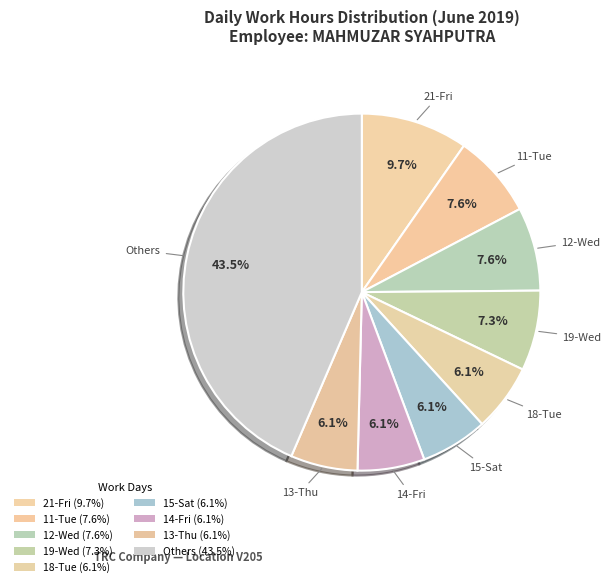

How many slices are in this pie chart?

9